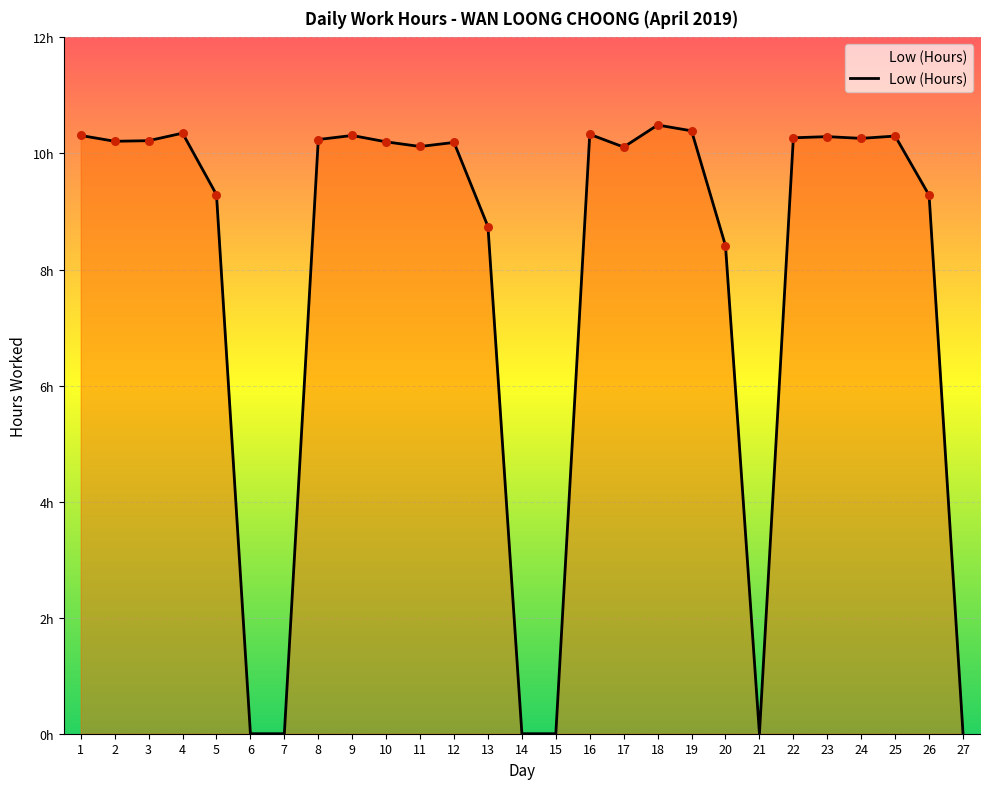

Which has a higher value, 7 or 5?

5